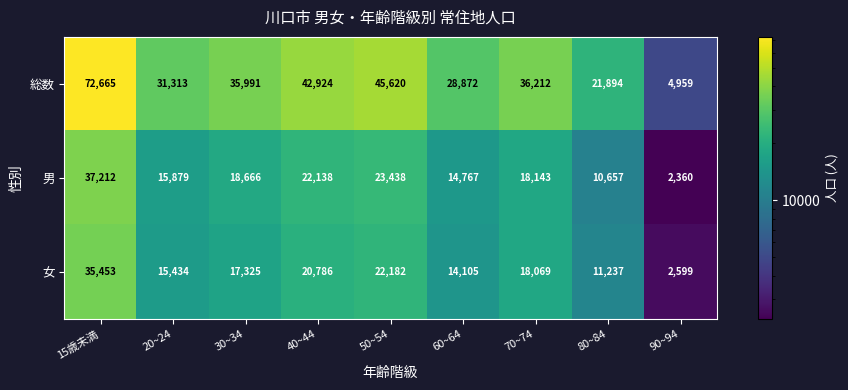

How many data points does each series have?

9